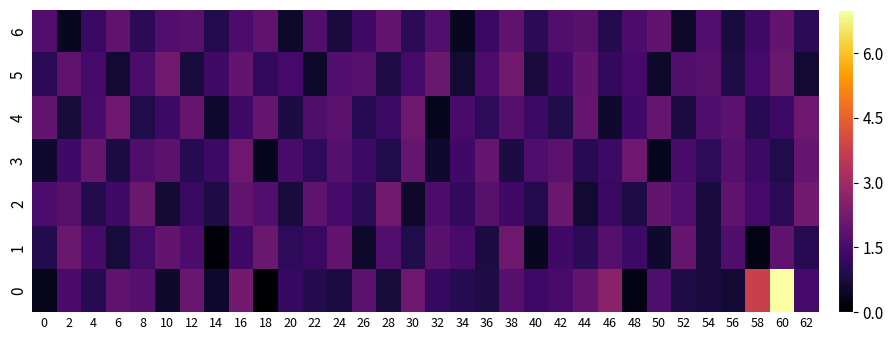

Reading right to left, list all the values displayed in this chart.

0: 62=1.5	60=7.0	58=3.8	56=0.6	54=0.8	52=0.9	50=1.6	48=0.2	46=2.6	44=2.0	42=1.5	40=1.4	38=1.8	36=0.9	34=1.0	32=1.2	30=2.1	28=0.7	26=1.8	24=0.8	22=0.9	20=1.2	18=0.0	16=2.3	14=0.6	12=2.1	10=0.5	8=1.8	6=1.9	4=1.0	2=1.6	0=0.3
1: 62=1.0	60=1.9	58=0.3	56=1.6	54=0.7	52=2.0	50=0.6	48=1.3	46=1.7	44=1.1	42=1.4	40=0.4	38=2.2	36=0.8	34=1.5	32=1.8	30=0.9	28=1.7	26=0.5	24=1.9	22=1.3	20=1.1	18=2.1	16=1.4	14=0.1	12=1.6	10=2.0	8=1.4	6=0.7	4=1.5	2=2.1	0=0.9
2: 62=2.2	60=1.1	58=1.5	56=1.9	54=0.7	52=1.7	50=2.0	48=0.8	46=1.3	44=0.6	42=2.1	40=1.0	38=1.4	36=1.8	34=1.2	32=1.6	30=0.5	28=2.2	26=1.1	24=1.5	22=1.9	20=0.7	18=1.7	16=2.0	14=0.8	12=1.3	10=0.6	8=2.1	6=1.4	4=1.0	2=1.8	0=1.6
3: 62=2.0	60=0.9	58=1.3	56=1.7	54=1.1	52=1.5	50=0.4	48=2.2	46=1.3	44=1.0	42=1.8	40=1.6	38=0.8	36=2.0	34=1.4	32=0.6	30=2.0	28=0.9	26=1.3	24=1.7	22=1.1	20=1.5	18=0.4	16=2.2	14=1.3	12=1.0	10=1.8	8=1.6	6=0.8	4=2.0	2=1.4	0=0.6
4: 62=2.2	60=1.3	58=1.0	56=1.8	54=1.6	52=0.8	50=2.0	48=1.4	46=0.6	44=2.0	42=0.9	40=1.3	38=1.7	36=1.1	34=1.5	32=0.4	30=2.2	28=1.3	26=1.0	24=1.8	22=1.6	20=0.8	18=2.0	16=1.4	14=0.6	12=2.0	10=1.3	8=0.9	6=2.2	4=1.5	2=0.7	0=1.9
5: 62=0.6	60=2.1	58=1.5	56=0.8	54=1.8	52=1.7	50=0.5	48=1.5	46=1.2	44=2.0	42=1.4	40=0.7	38=2.2	36=1.6	34=0.6	32=2.1	30=1.5	28=0.8	26=1.8	24=1.7	22=0.5	20=1.5	18=1.2	16=2.0	14=1.4	12=0.7	10=2.2	8=1.6	6=0.6	4=1.5	2=1.9	0=1.1
6: 62=1.1	60=2.0	58=1.4	56=0.7	54=1.7	52=0.5	50=1.9	48=1.6	46=1.0	44=1.8	42=1.7	40=1.1	38=1.9	36=1.3	34=0.4	32=1.7	30=1.1	28=2.0	26=1.4	24=0.7	22=1.7	20=0.5	18=1.9	16=1.6	14=1.0	12=1.8	10=1.7	8=1.1	6=1.9	4=1.3	2=0.4	0=1.7